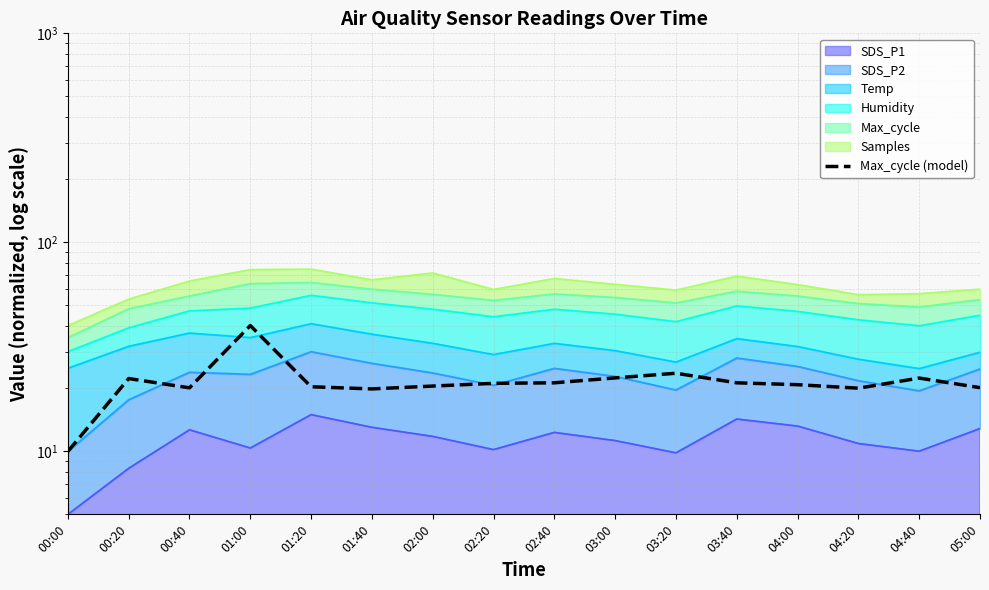

How many points are lower than both their immediate neighbors (excluding endpoints)?

3